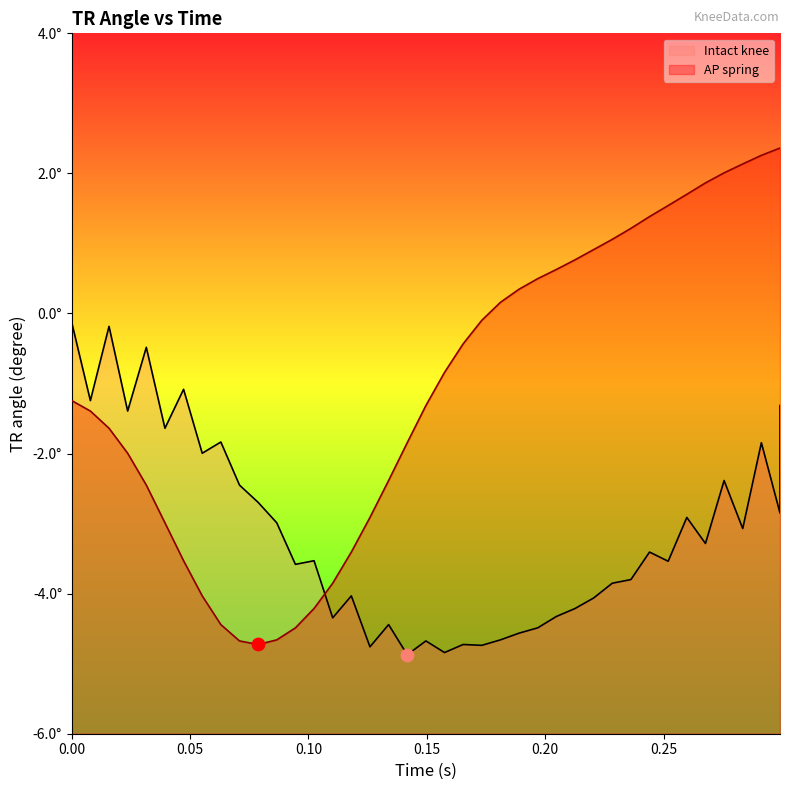

At how many categories does at least one series exceed -4?

40